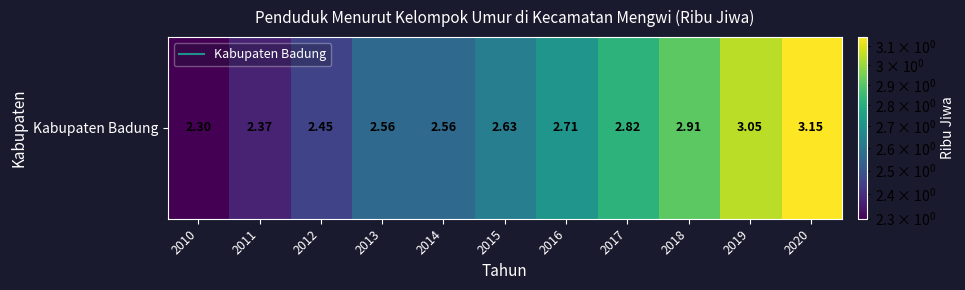

Which has a higher value, 2016 or 2012?

2016